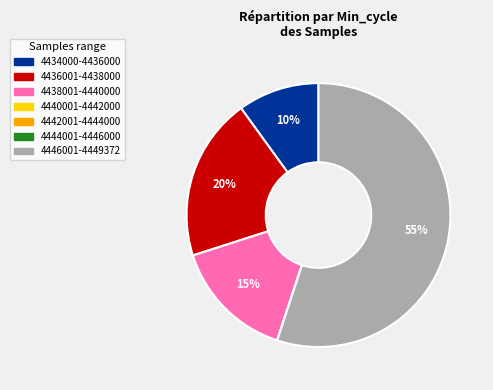

Which category has the biggest portion of the pie?

4446001-4449372